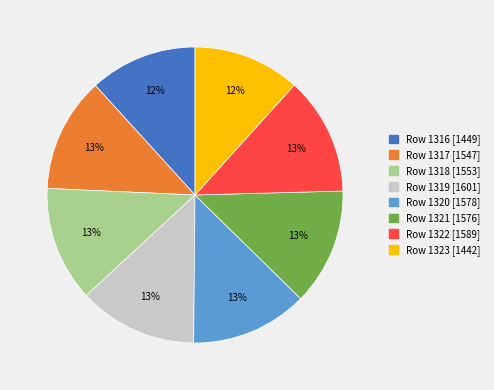

The Row 1319 [1601] slice represents 3% of the pie. True or false?

False